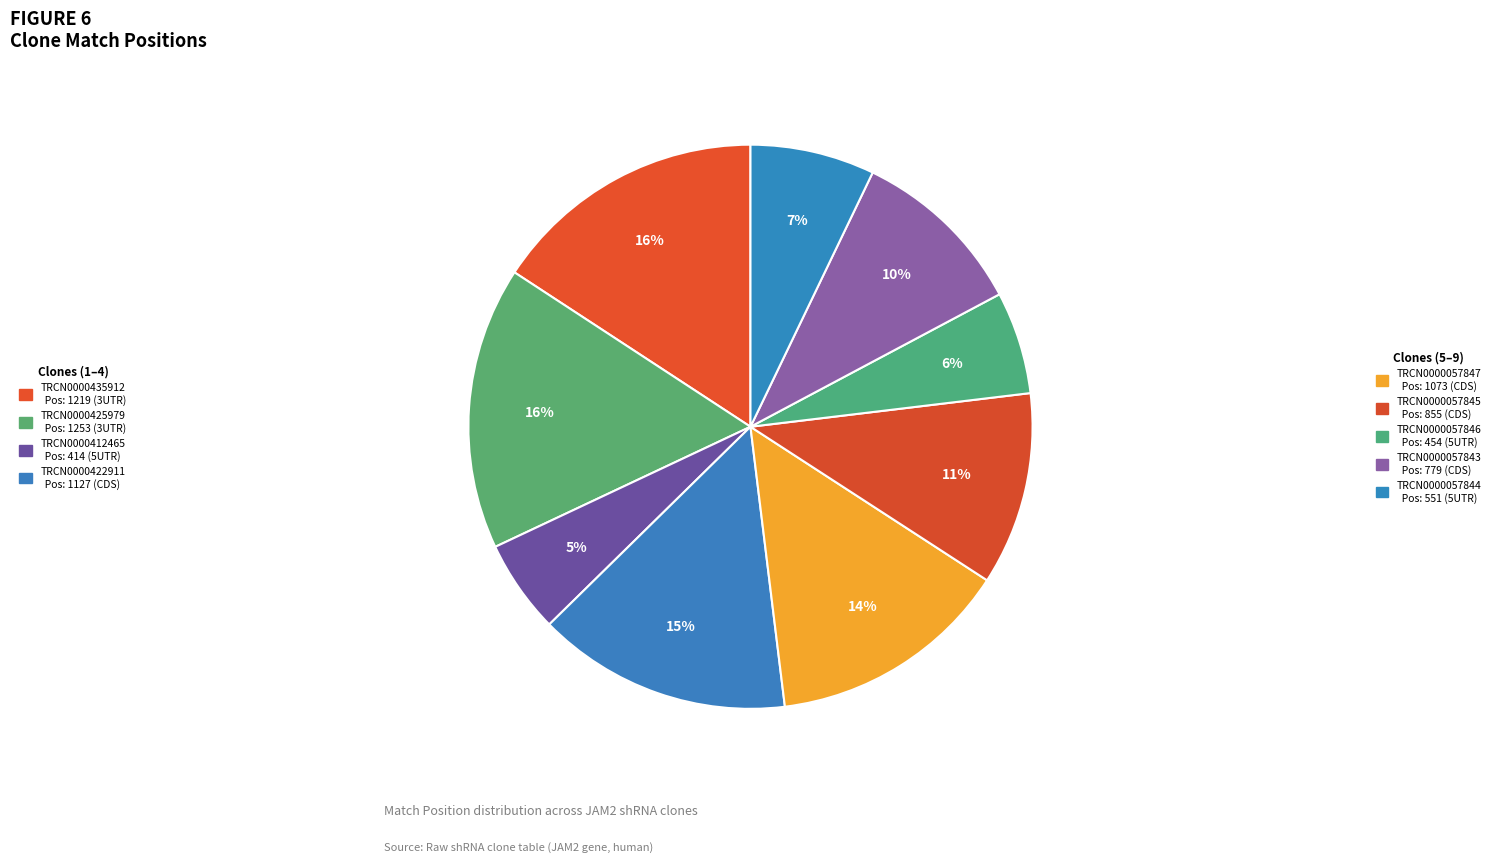

Rank the categories by value from lowest to highest.

TRCN0000412465, TRCN0000057846, TRCN0000057844, TRCN0000057843, TRCN0000057845, TRCN0000057847, TRCN0000422911, TRCN0000435912, TRCN0000425979